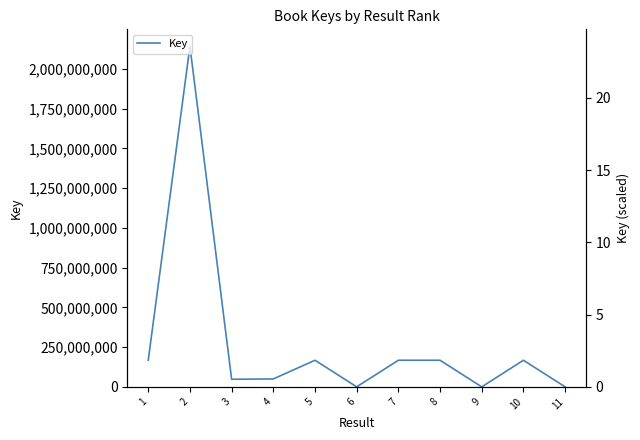

How many points are lower than both their immediate neighbors (excluding endpoints)?

3